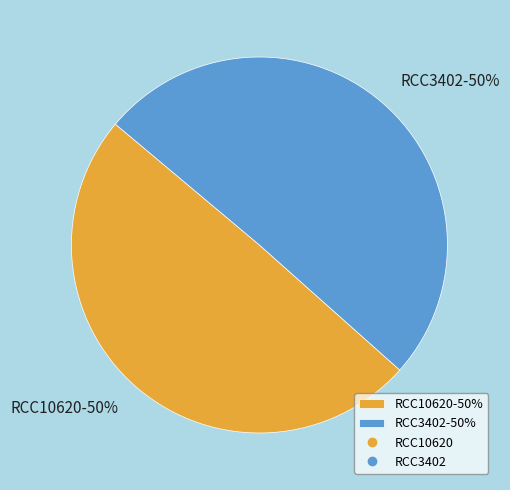

Count the number of slices in the pie.

2